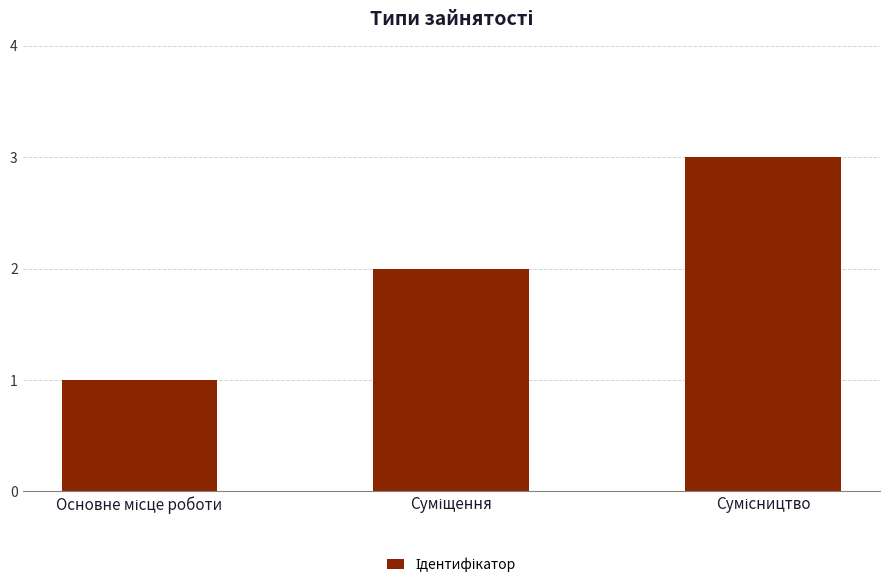

Reading left to right, what are all the values shown in this chart?

1	2	3